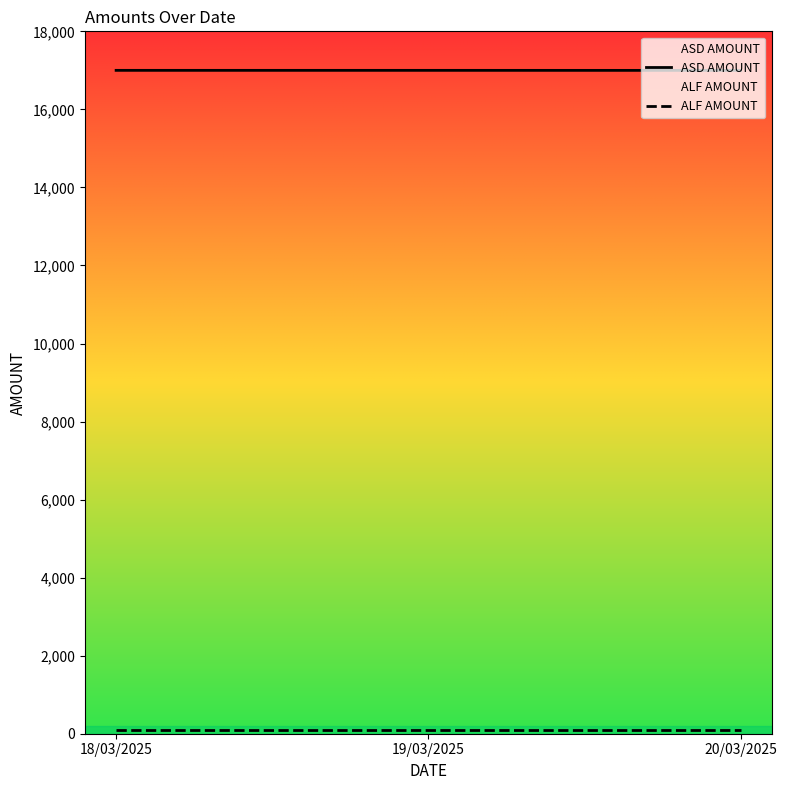

Reading left to right, list all the values displayed in this chart.

ASD AMOUNT: 18/03/2025=17000	19/03/2025=17000	20/03/2025=16999
ALF AMOUNT: 18/03/2025=100	19/03/2025=100	20/03/2025=100